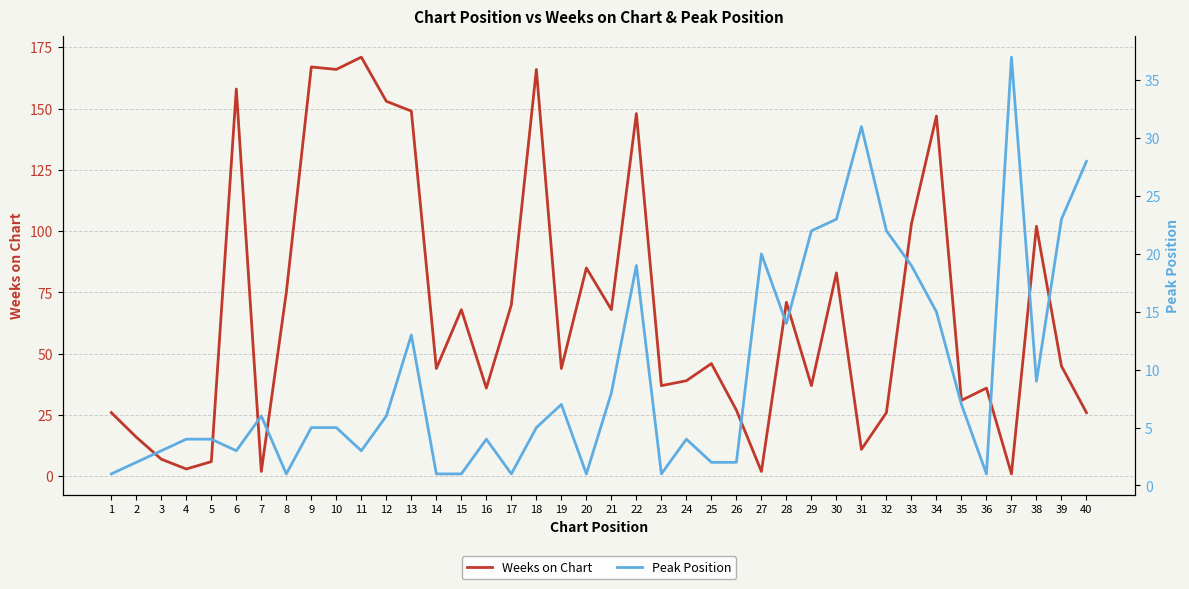

The value of Peak Position at 34 is 4. True or false?

False